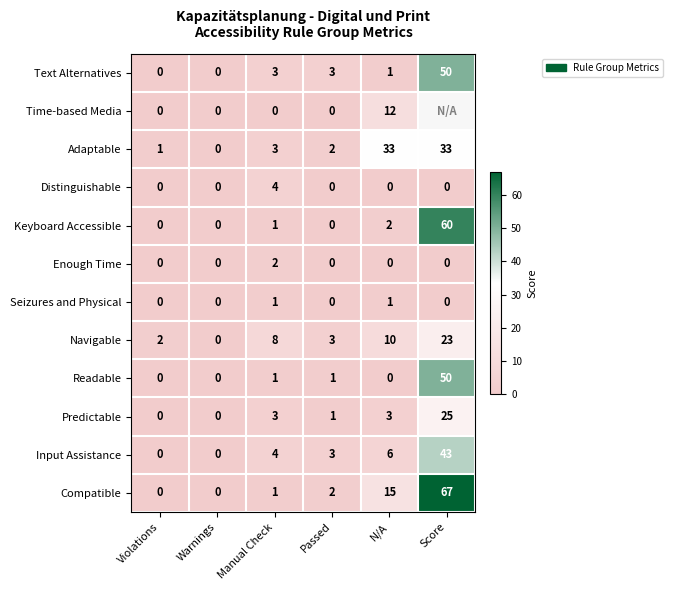

At which label does Enough Time reach its peak?

Manual Check